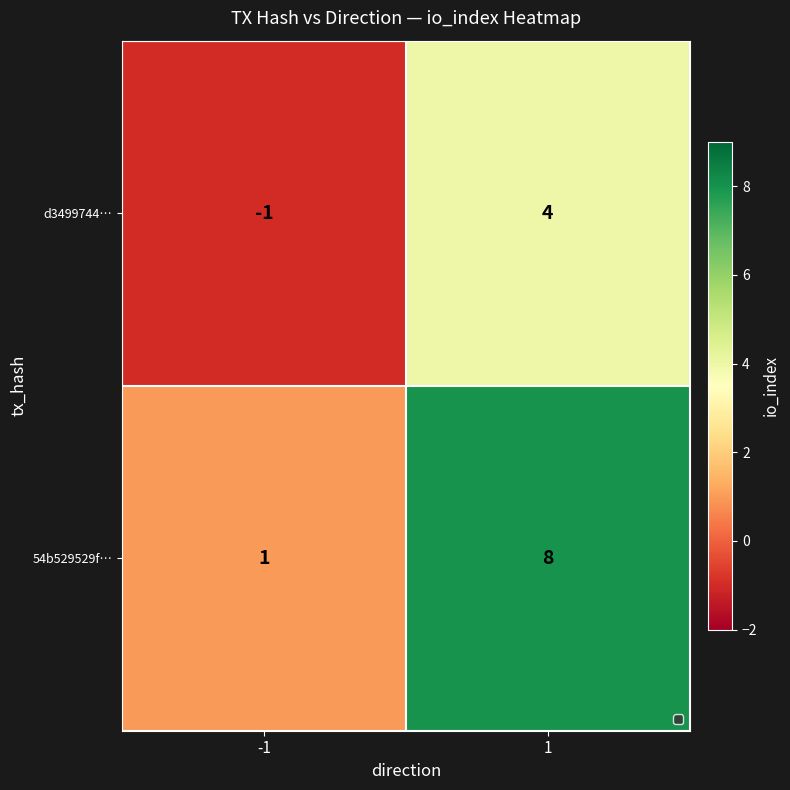

Reading left to right, extract all data points from this chart.

d3499744…: -1=-1	1=4
54b529529f…: -1=1	1=8